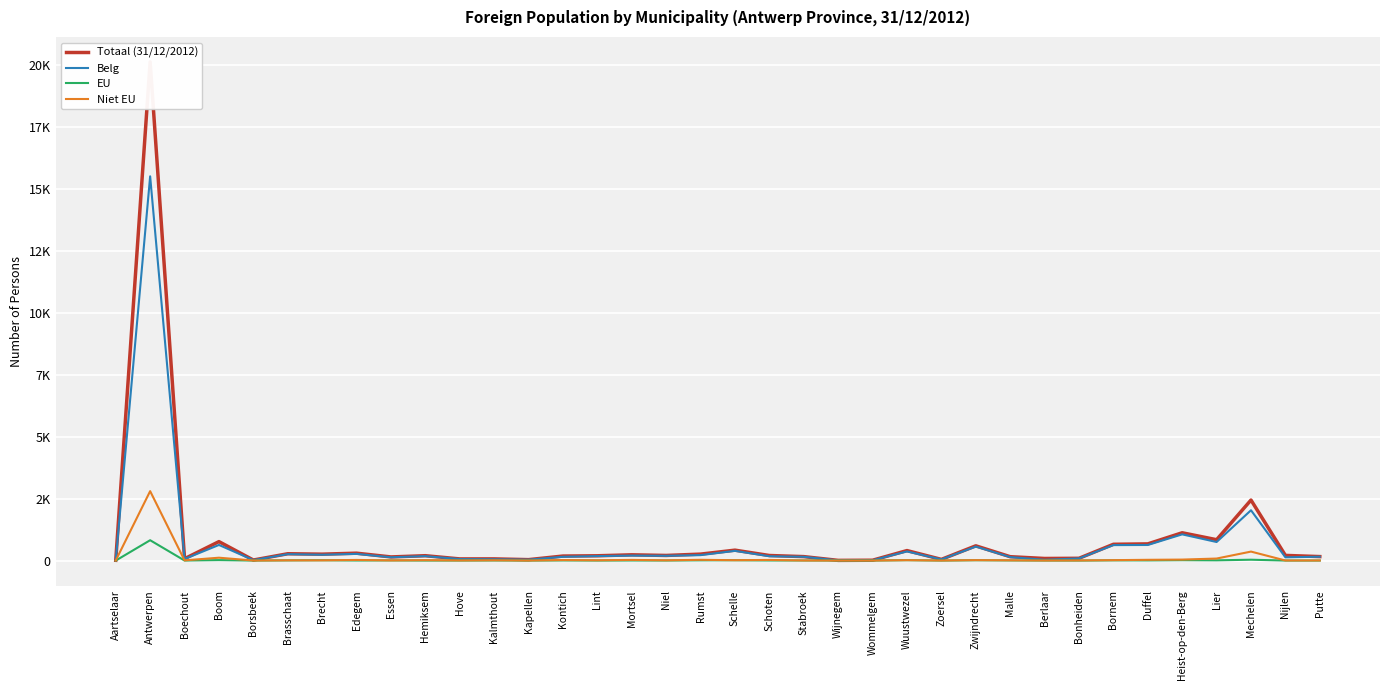

Which series changed the most between Rumst and Wijnegem?

Totaal (31/12/2012)